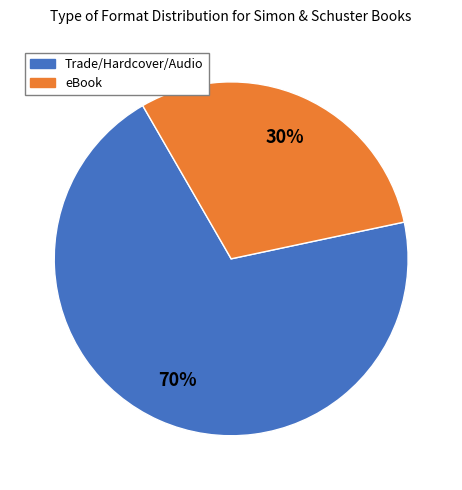

To the nearest percent, what is the average slice percentage?

50%